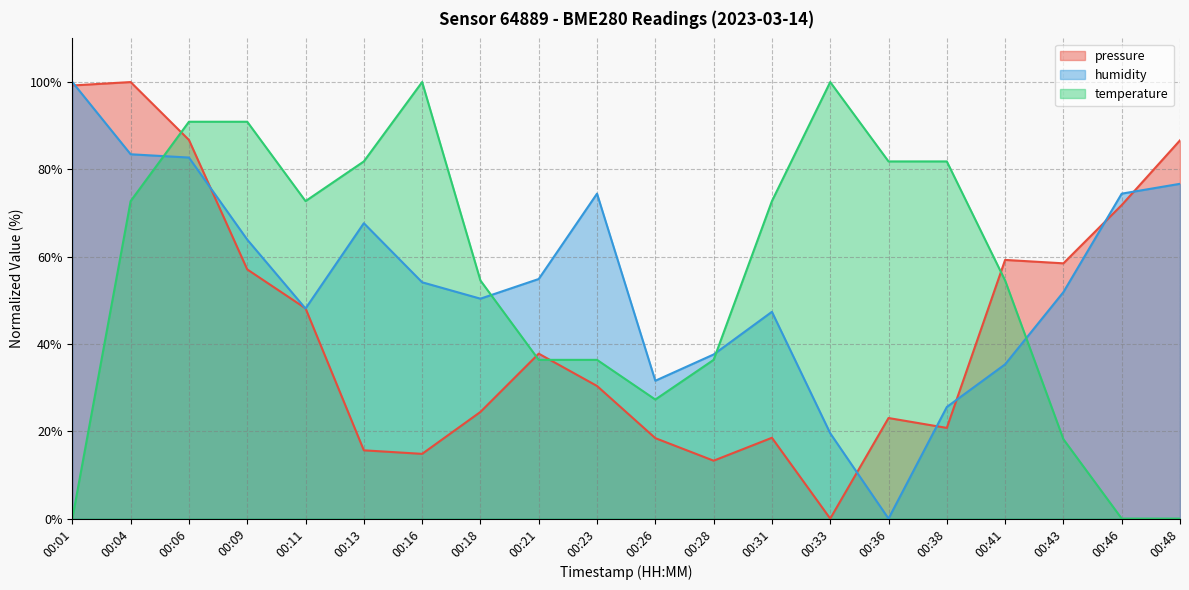

True or false: pressure and temperature intersect in this chart.

True